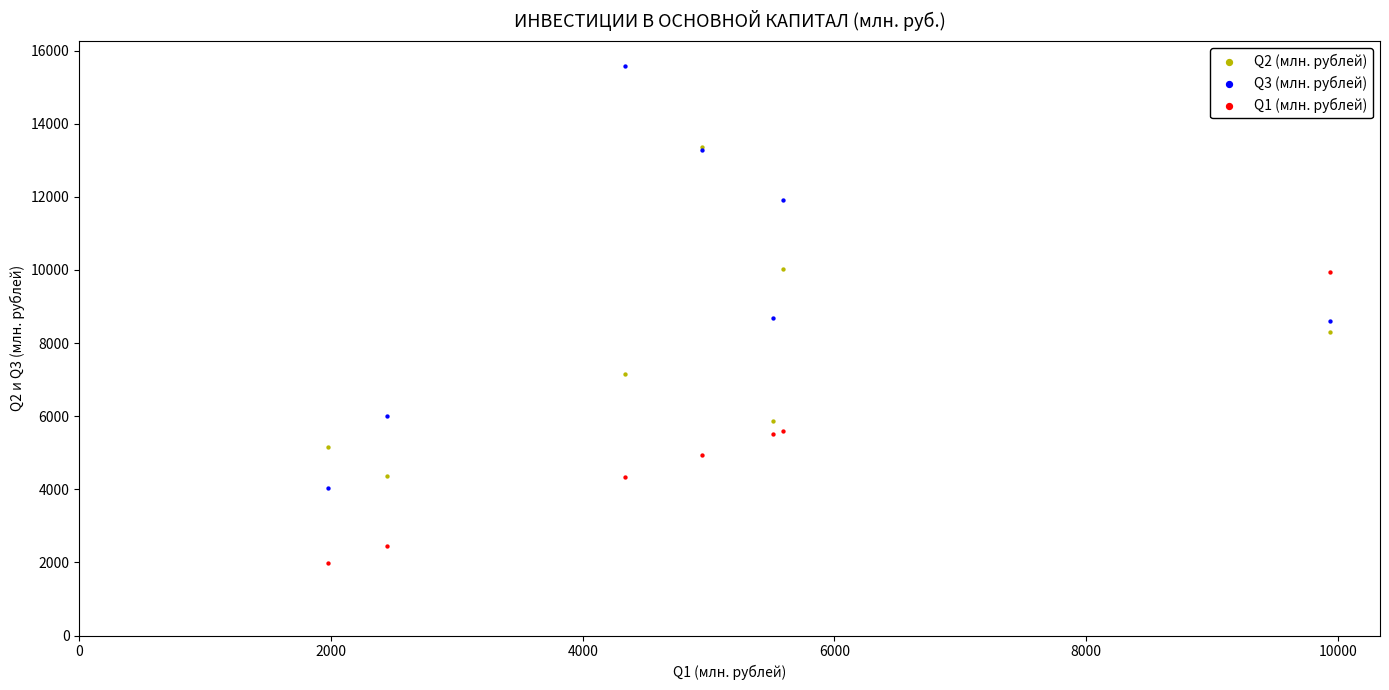

Which series contains the highest Y value?

Q3 (млн. рублей)